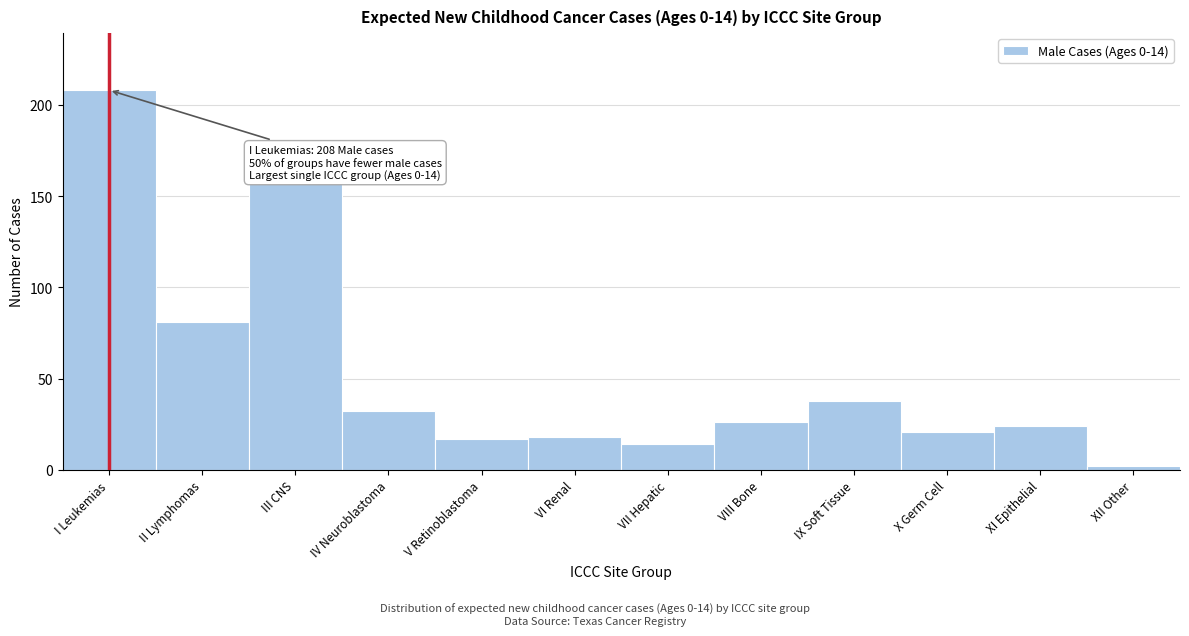

Reading left to right, transcribe all the data shown in this chart.

208	81	157	32	17	18	14	26	38	21	24	2